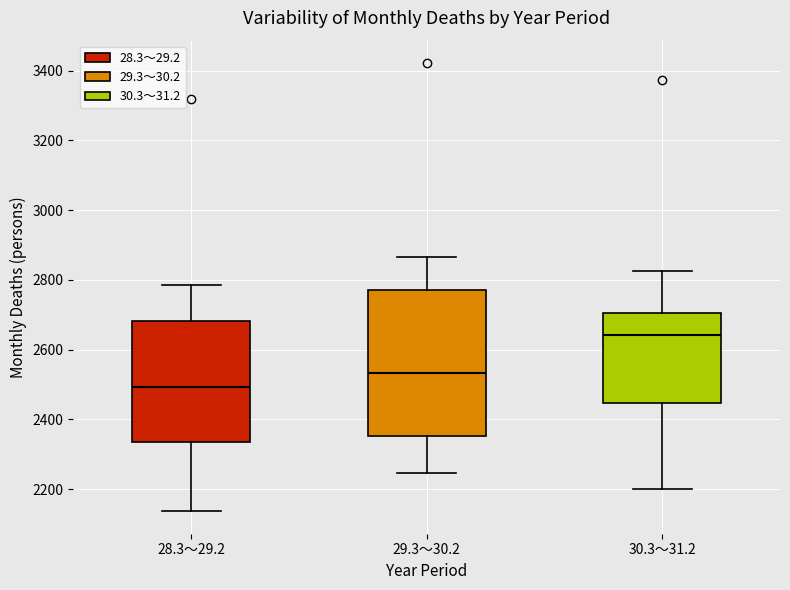

Where is the lower edge of the box for 29.3～30.2 on the y-axis? The values are not printed on the chart, so give them approximately, as read against the axis.

2360